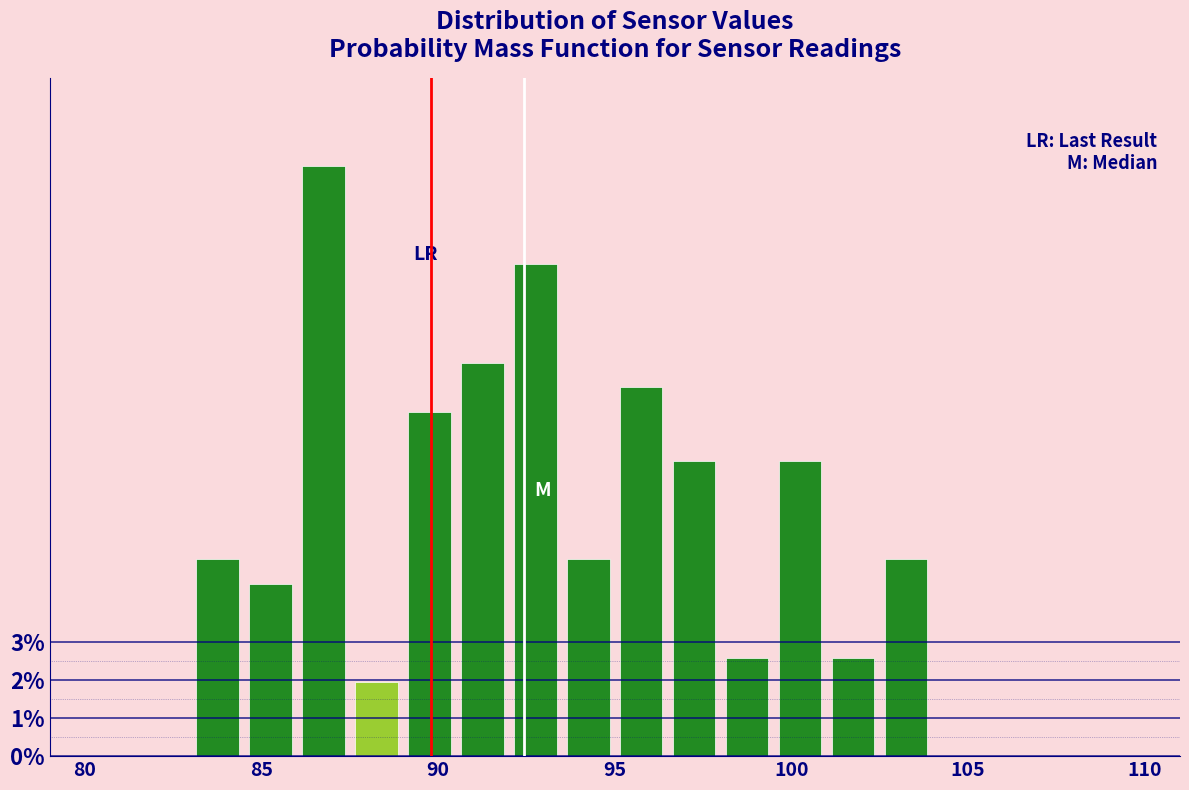

Around what value on the x-axis is the tallest bar? Give the approximate position of its centre, as read against the axis.

87.0